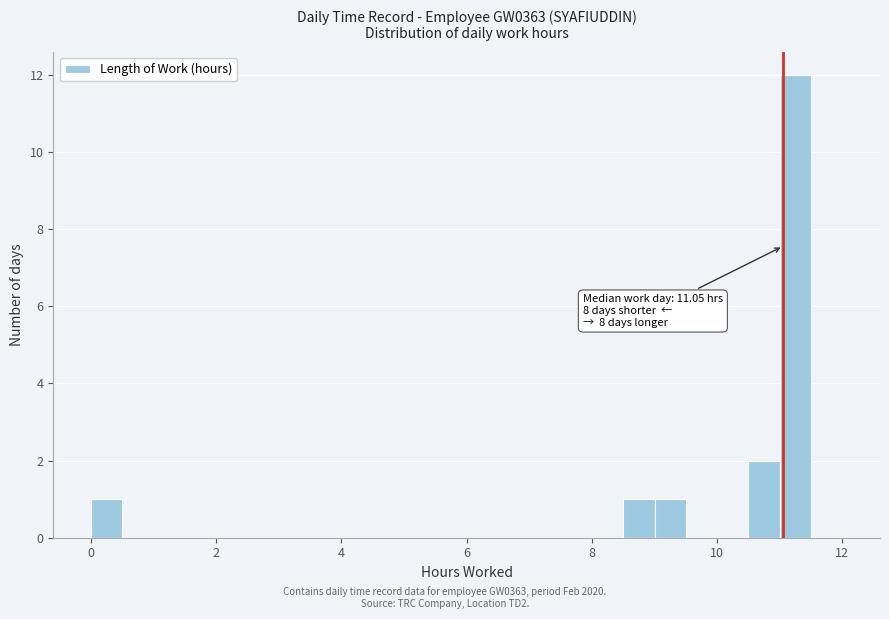

Around what value on the x-axis is the tallest bar? Give the approximate position of its centre, as read against the axis.

11.2